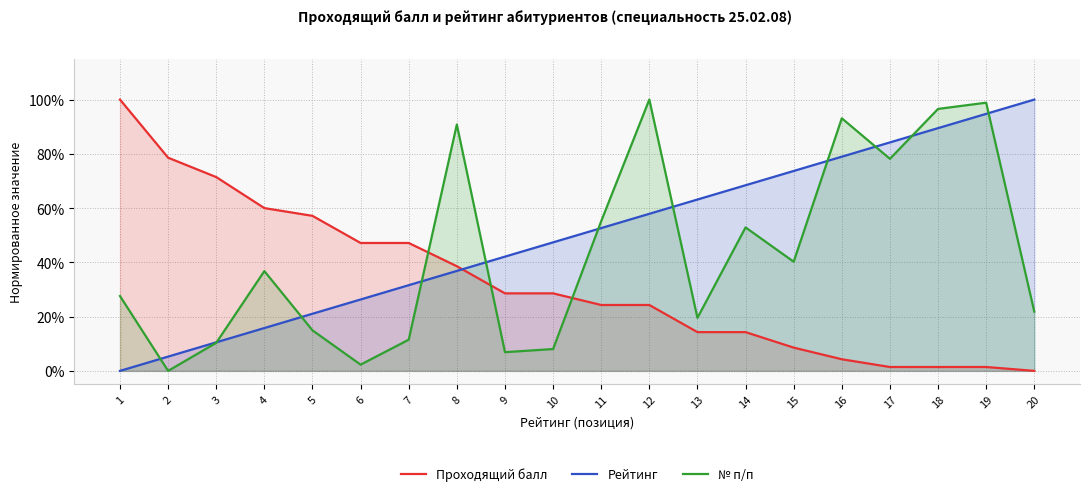

What is the sum of all Проходящий балл values?

6.5